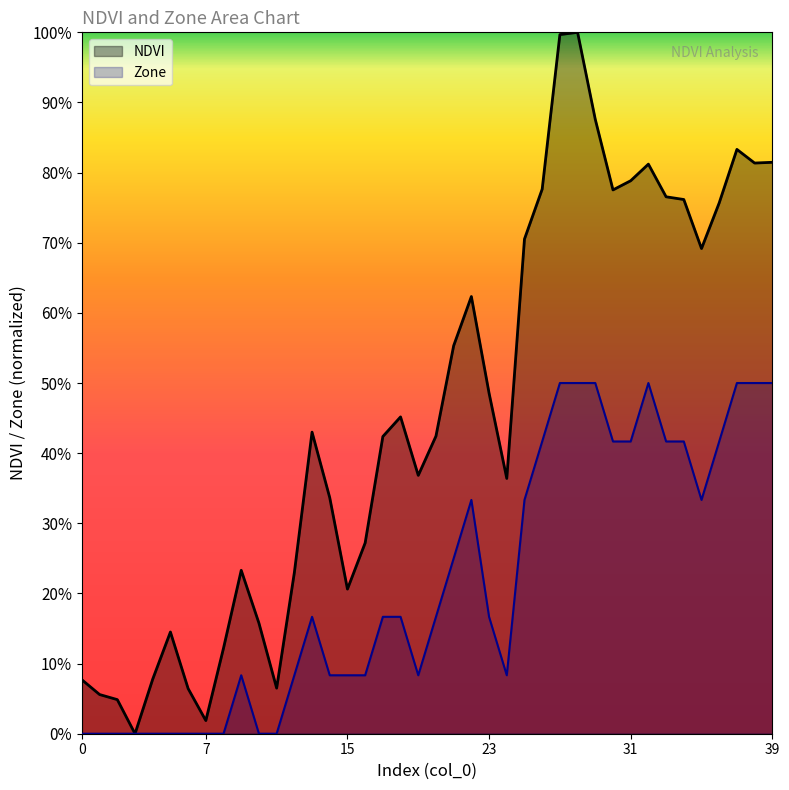

Reading left to right, what are all the values shown in this chart?

NDVI: 0.1	0.1	0.0	0.0	0.1	0.1	0.1	0.0	0.1	0.2	0.2	0.1	0.2	0.4	0.3	0.2	0.3	0.4	0.5	0.4	0.4	0.6	0.6	0.5	0.4	0.7	0.8	1.0	1.0	0.9	0.8	0.8	0.8	0.8	0.8	0.7	0.8	0.8	0.8	0.8
Zone: 0.0	0.0	0.0	0.0	0.0	0.0	0.0	0.0	0.0	0.1	0.0	0.0	0.1	0.2	0.1	0.1	0.1	0.2	0.2	0.1	0.2	0.2	0.3	0.2	0.1	0.3	0.4	0.5	0.5	0.5	0.4	0.4	0.5	0.4	0.4	0.3	0.4	0.5	0.5	0.5